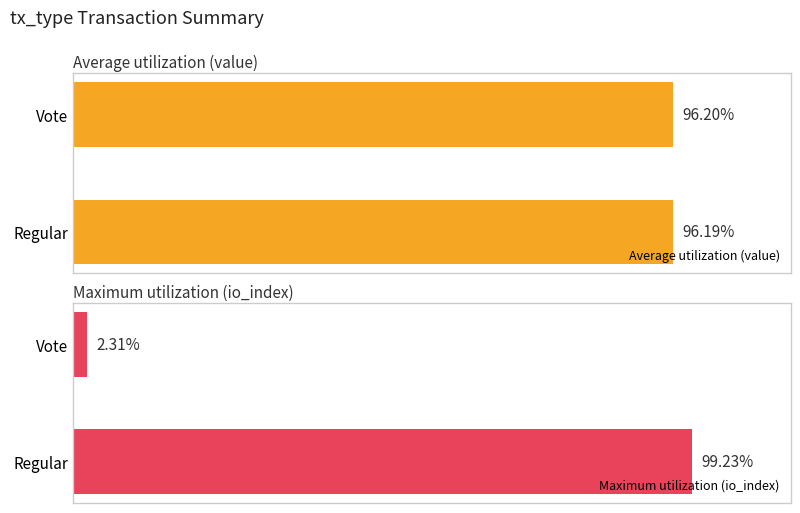

Reading right to left, transcribe all the data shown in this chart.

Average utilization (value): 1=96.2	0=96.2
Maximum utilization (io_index): 1=2.3	0=99.2